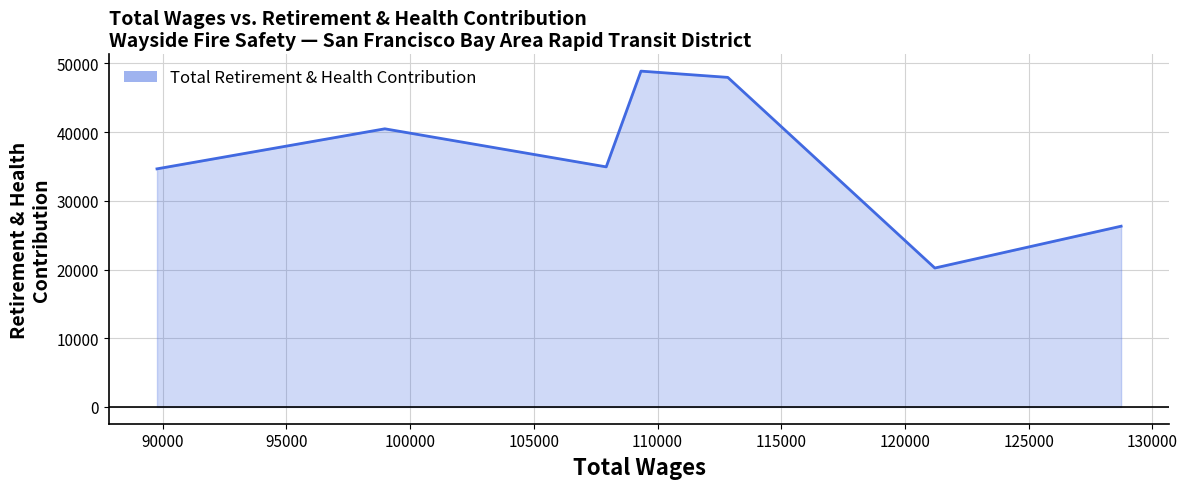

What is the minimum value shown in the chart?

20216